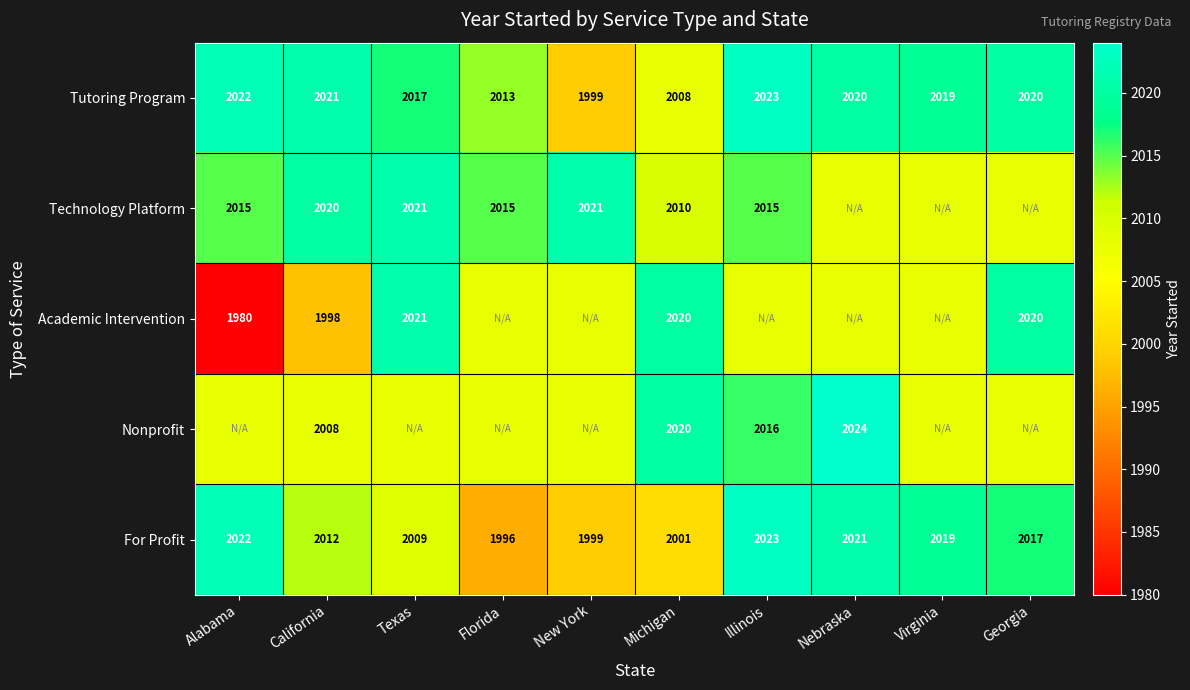

What is the average value of the Tutoring Program series?

2016